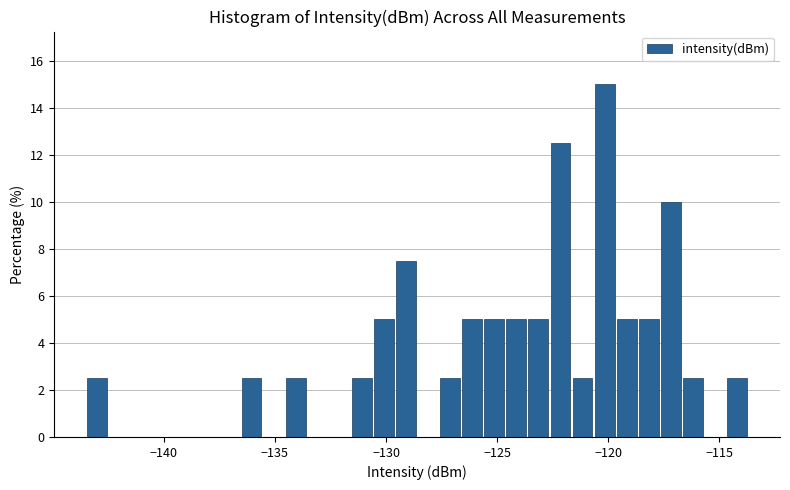

Around what value on the x-axis is the tallest bar? Give the approximate position of its centre, as read against the axis.

-120.0